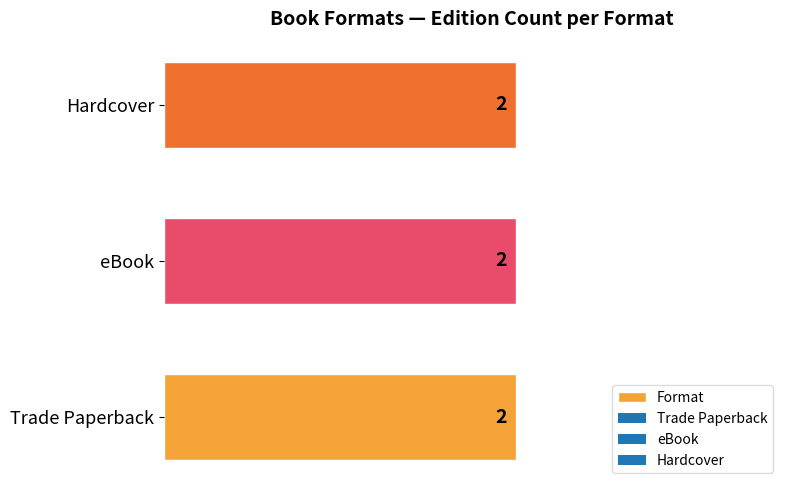

List the series in order of their peak value, lowest first.

Trade Paperback, eBook, Hardcover